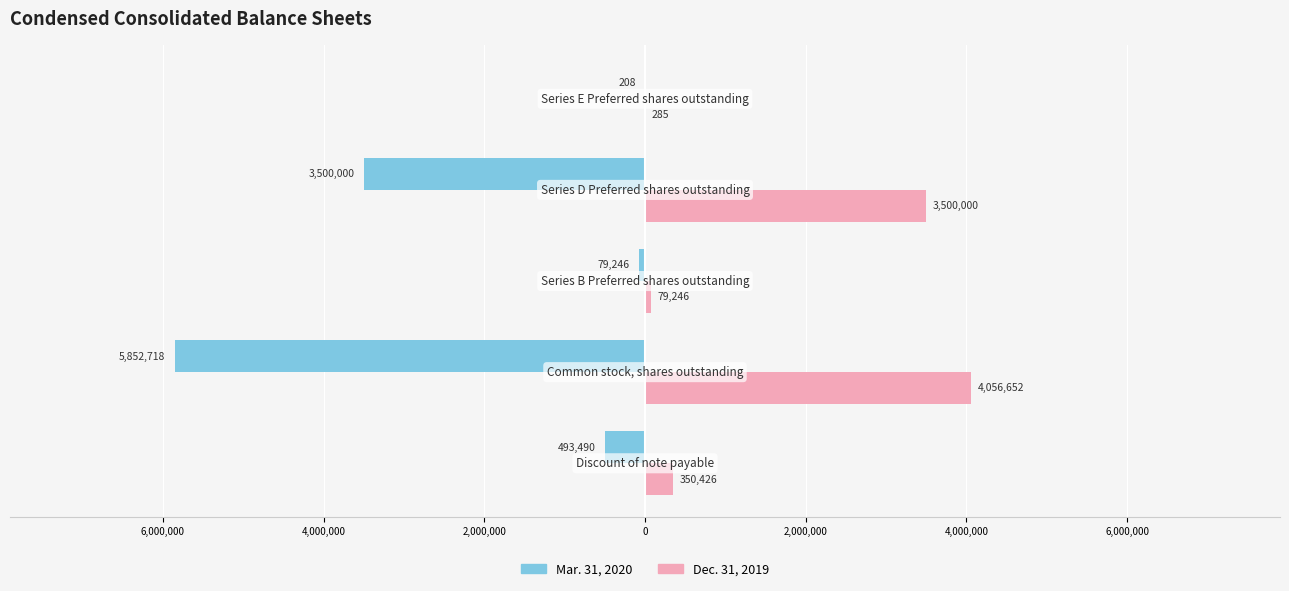

What are all the series names shown in the legend?

Mar. 31, 2020, Dec. 31, 2019